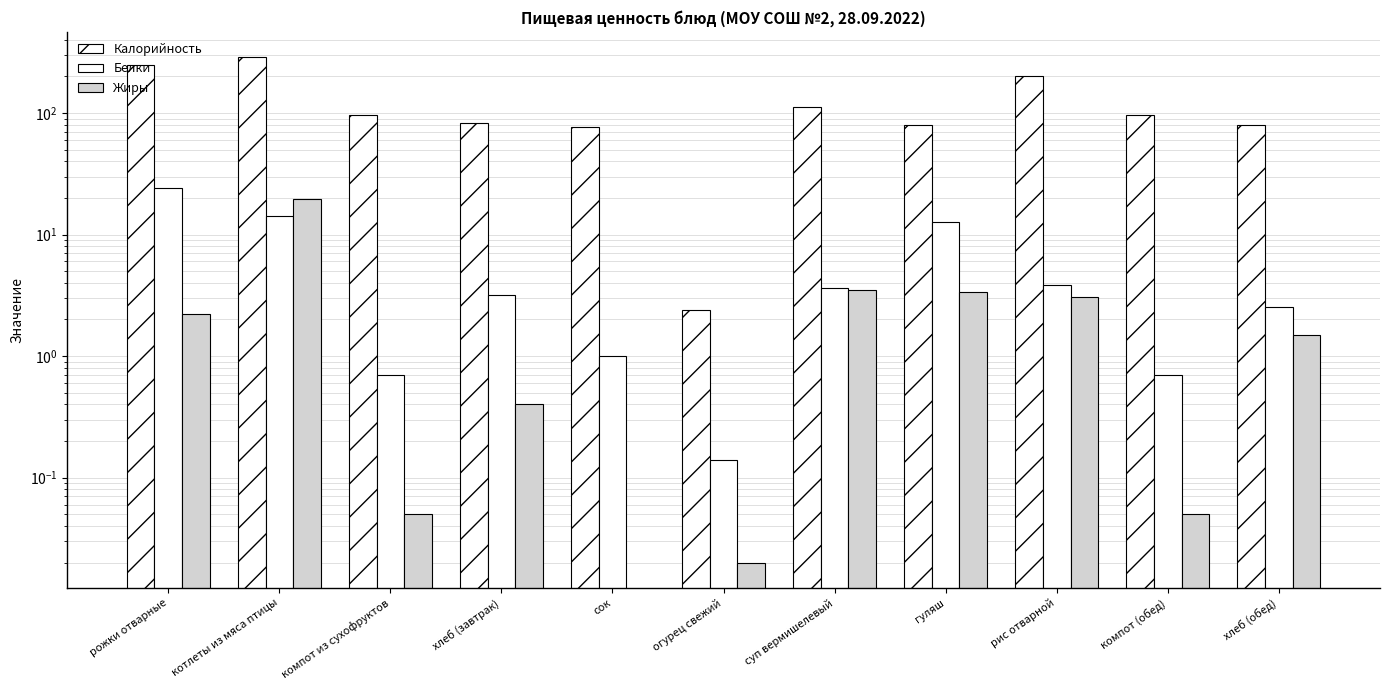

How many data points does each series have?

11